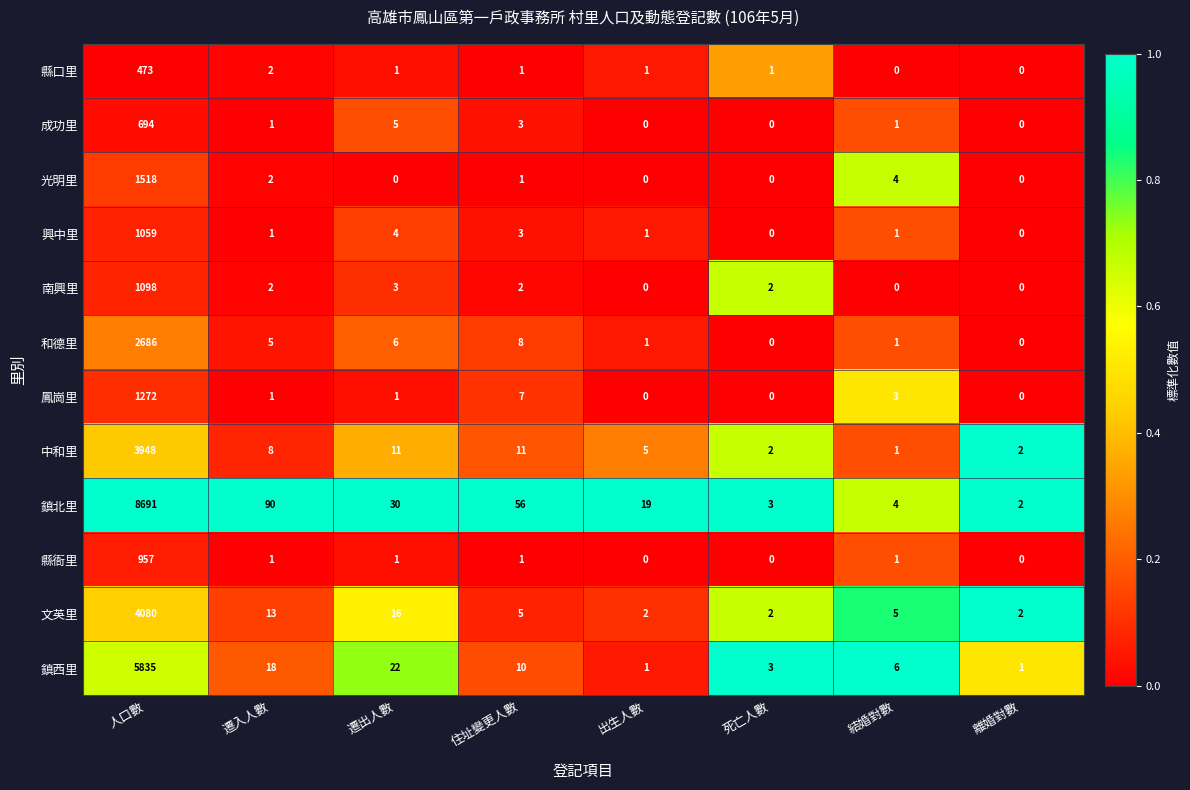

At 人口數, list the series in order from smallest to largest.

縣口里, 成功里, 縣衙里, 興中里, 南興里, 鳳崗里, 光明里, 和德里, 中和里, 文英里, 鎮西里, 鎮北里